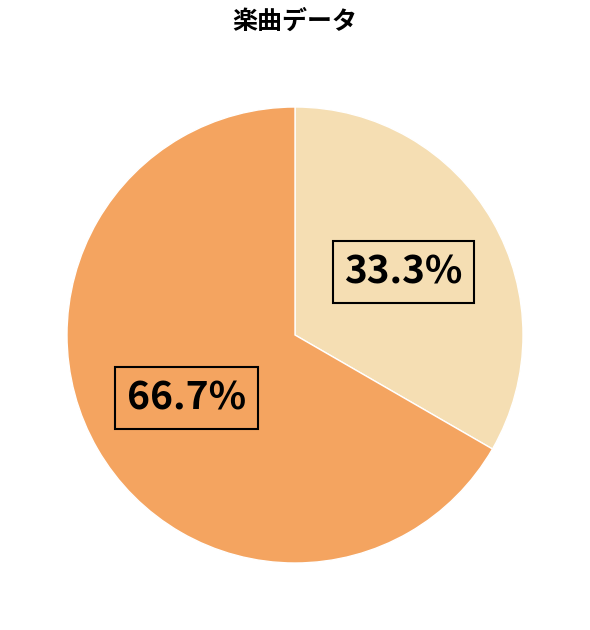

Is there a majority slice in this chart?

Yes